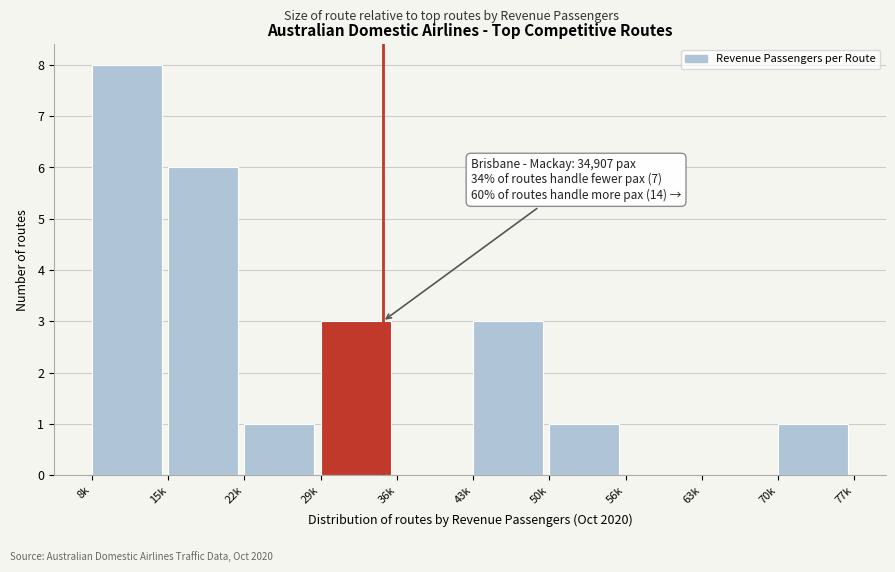

Reading left to right, extract all data points from this chart.

8k=8	15k=6	22k=1	29k=3	36k=0	43k=3	50k=1	56k=0	63k=0	70k=1